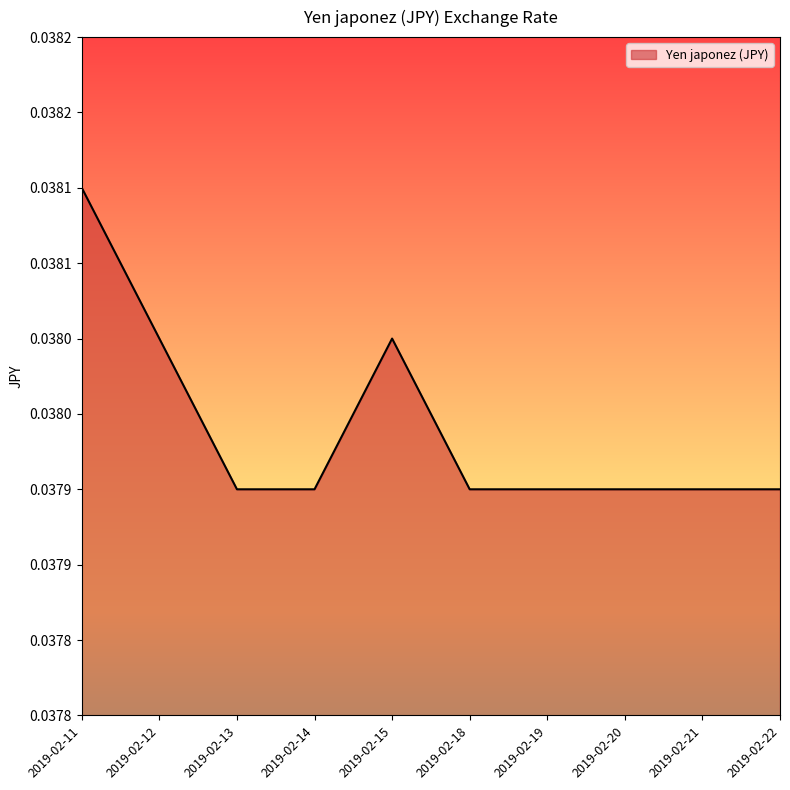

Does the chart have visible grid lines?

No